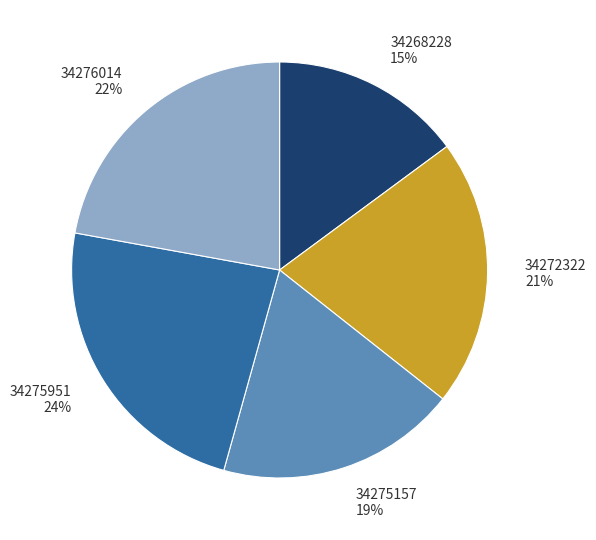

How many segments does this pie chart have?

5